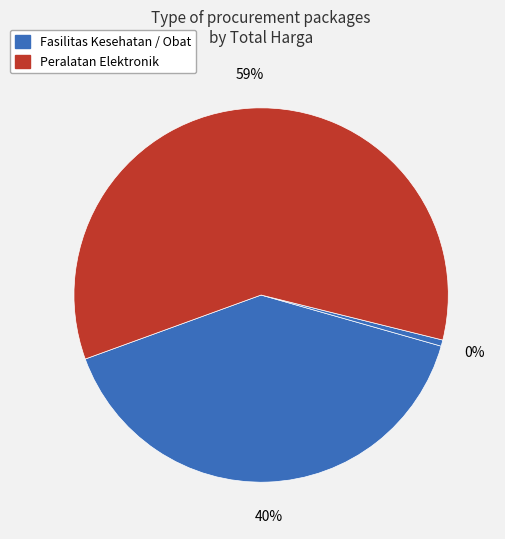

Is there a majority slice in this chart?

Yes